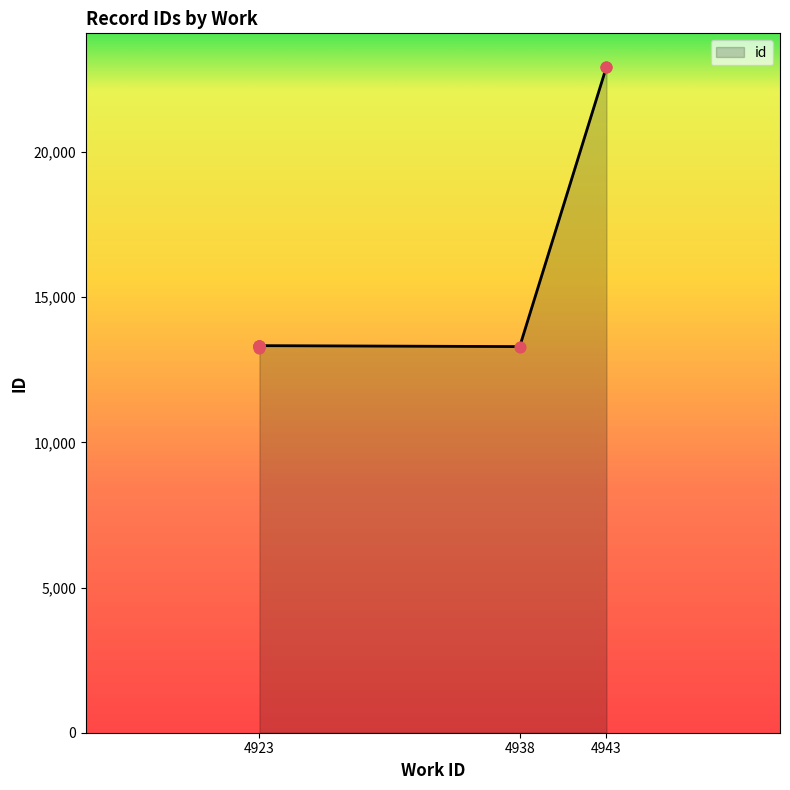

What is the change in value from 4938 to 4943?

+9641